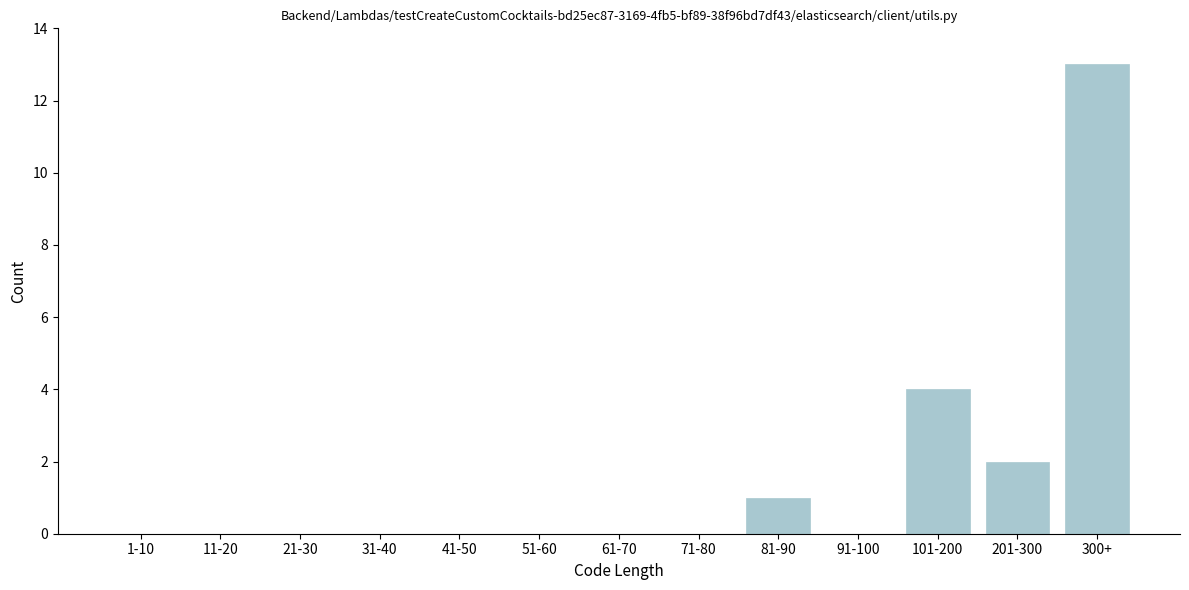

Reading left to right, list all the values displayed in this chart.

1-10=0	11-20=0	21-30=0	31-40=0	41-50=0	51-60=0	61-70=0	71-80=0	81-90=1	91-100=0	101-200=4	201-300=2	300+=13